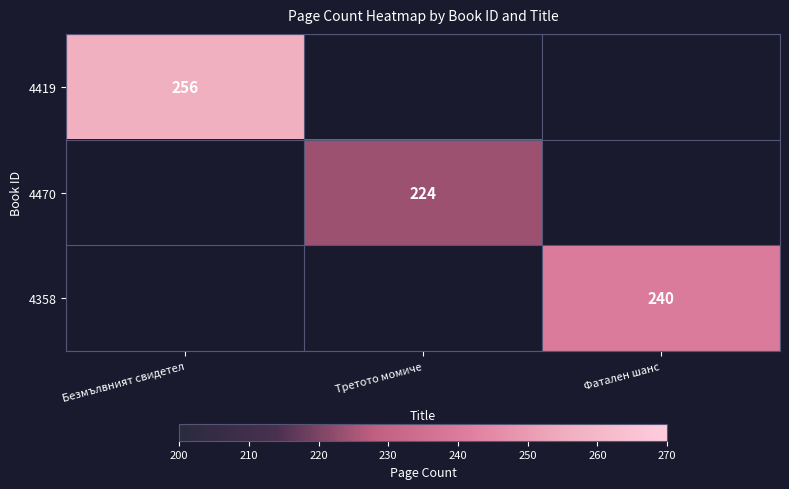

The value of 4358 at Фатален шанс is 240. True or false?

True